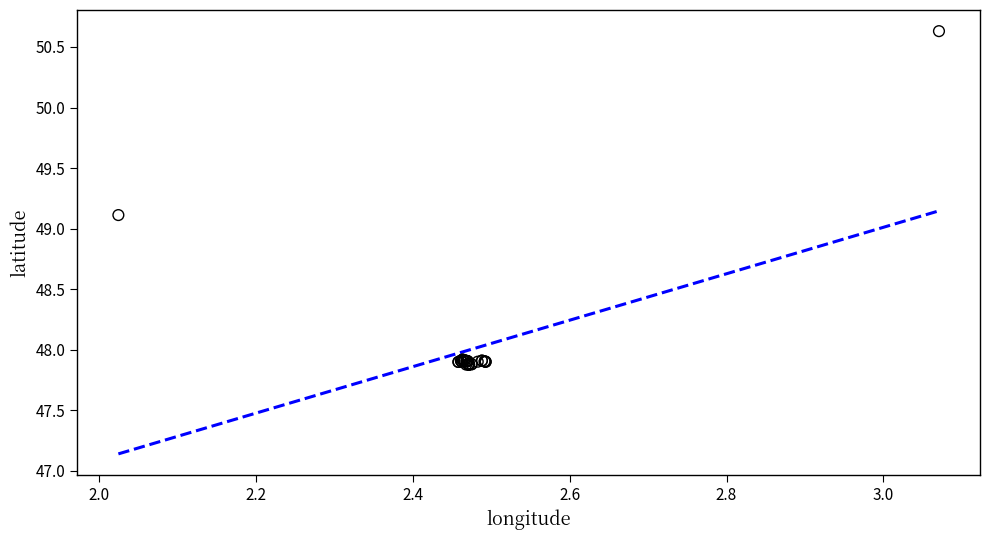

What Y value in the scatter plot is closest to 49?

49.1